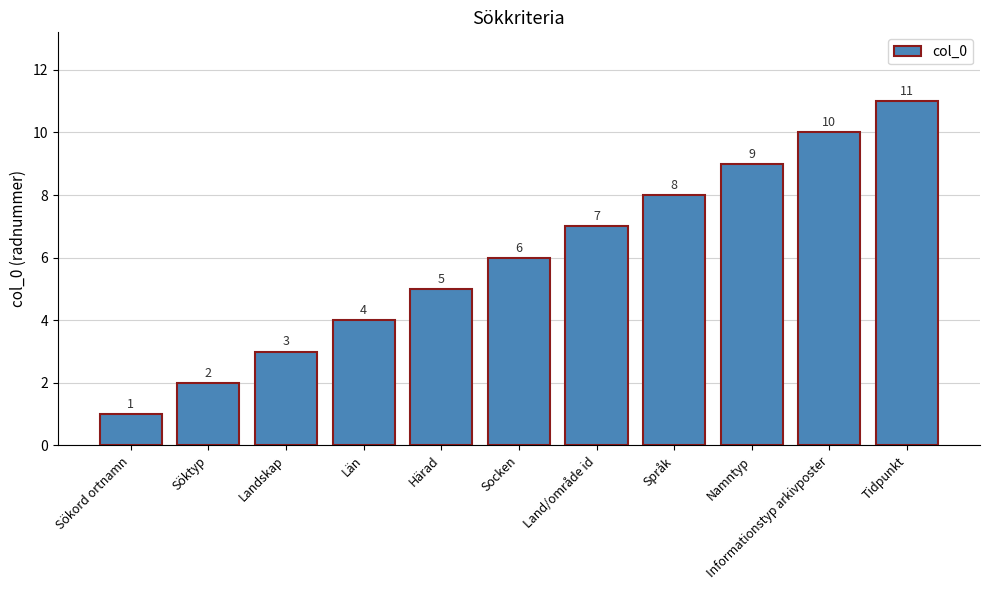

True or false: the data shows 5 at Härad.

True